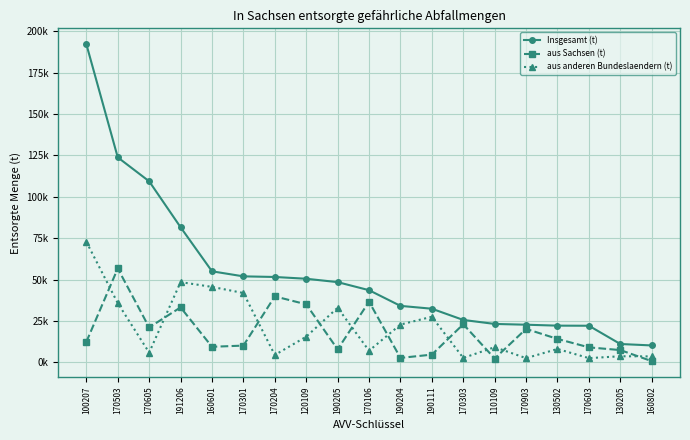

True or false: aus anderen Bundeslaendern (t) and Insgesamt (t) intersect in this chart.

False